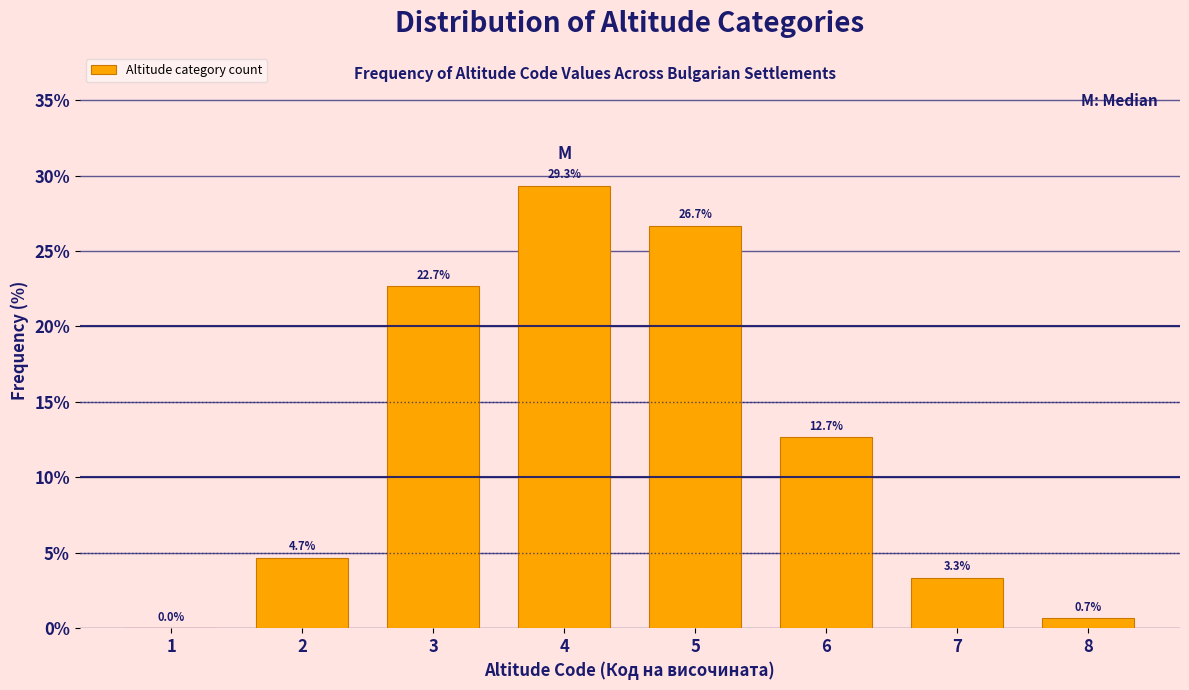

Reading left to right, extract all data points from this chart.

1=0.0	2=4.7	3=22.7	4=29.3	5=26.7	6=12.7	7=3.3	8=0.7